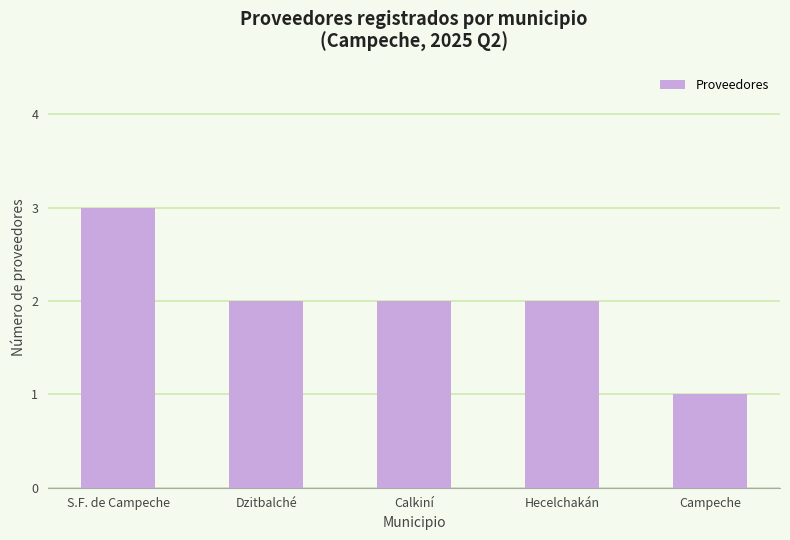

What position from the left is Calkiní?

3